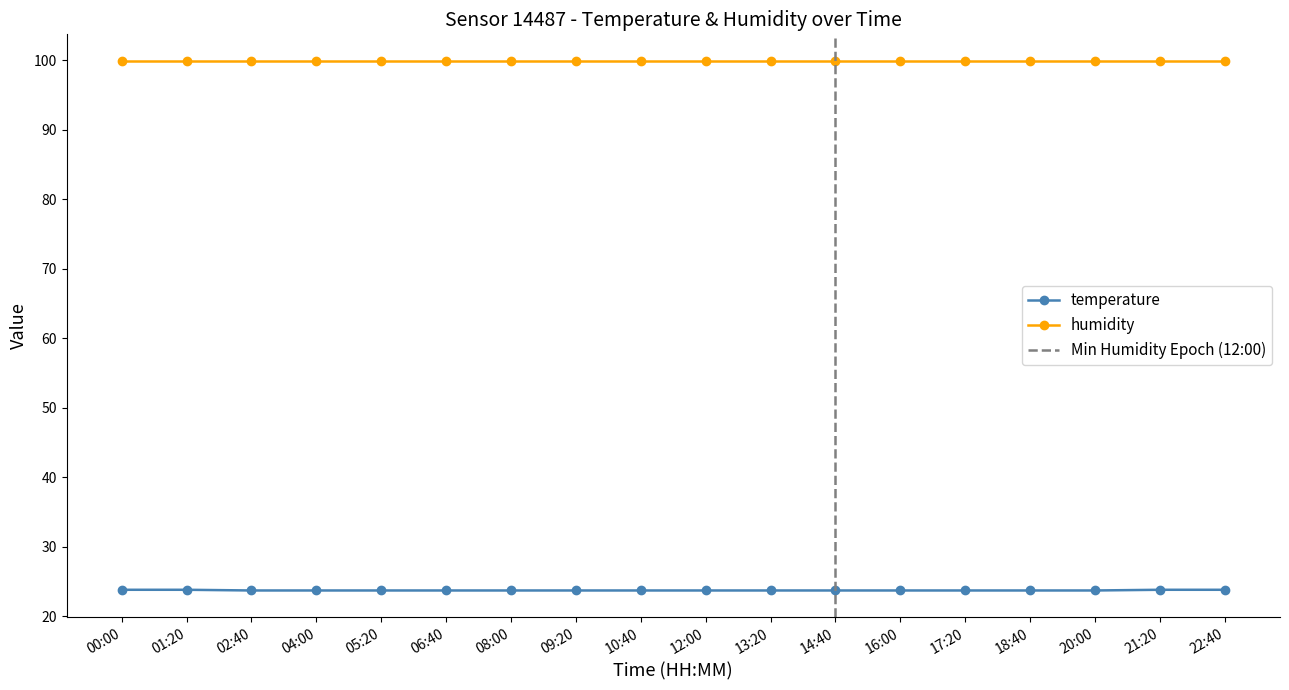

Rank the categories by value from lowest to highest.

02:40, 04:00, 05:20, 06:40, 08:00, 09:20, 10:40, 12:00, 13:20, 14:40, 16:00, 17:20, 18:40, 20:00, 00:00, 01:20, 21:20, 22:40